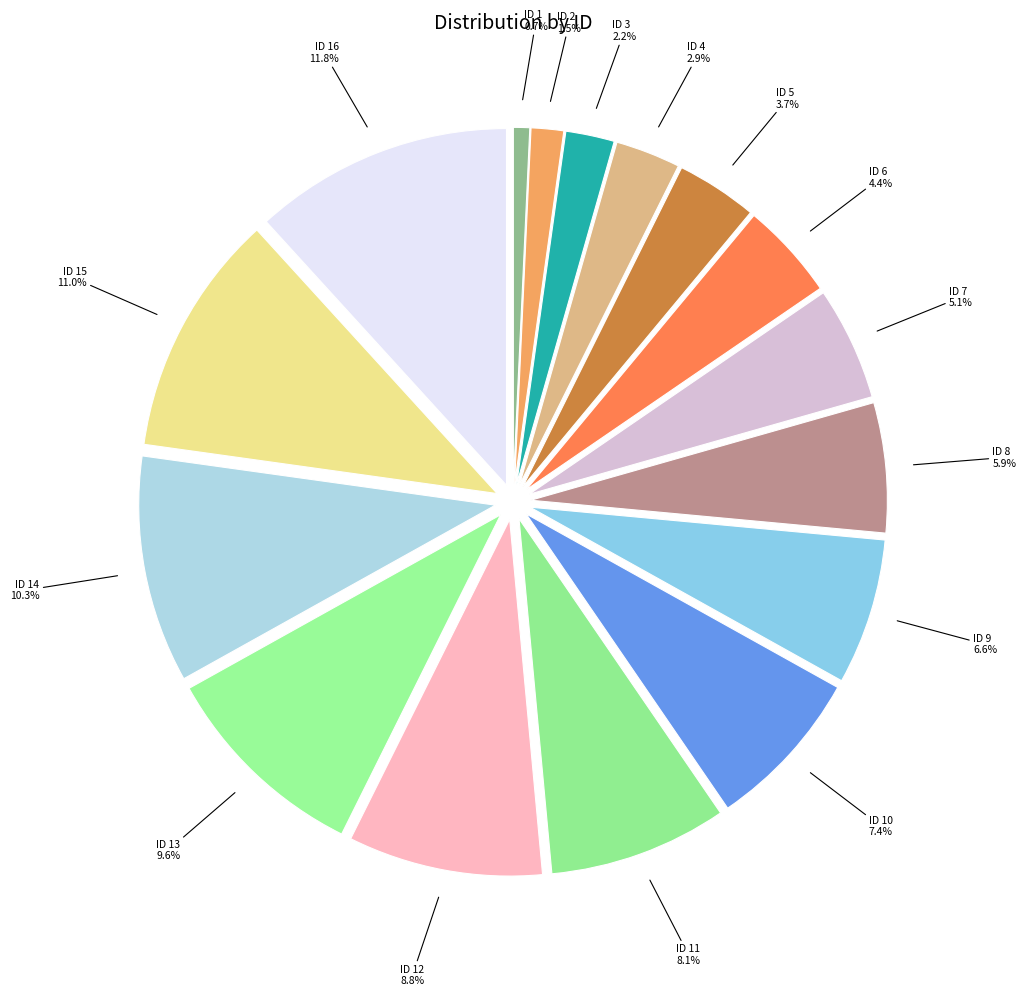

Count the number of slices in the pie.

16